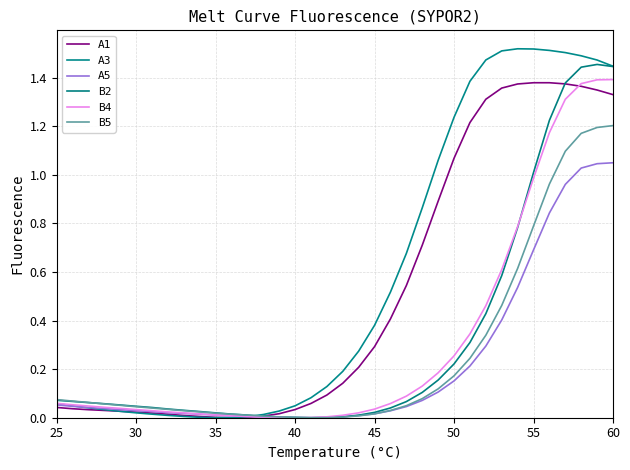

Is this an area chart (filled region under the line)?

No